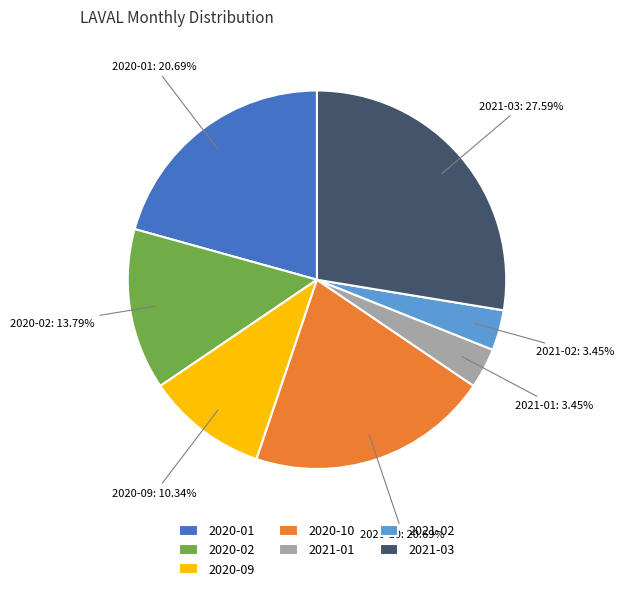

What percentage do 2021-02 and 2021-03 together represent?

31.0%